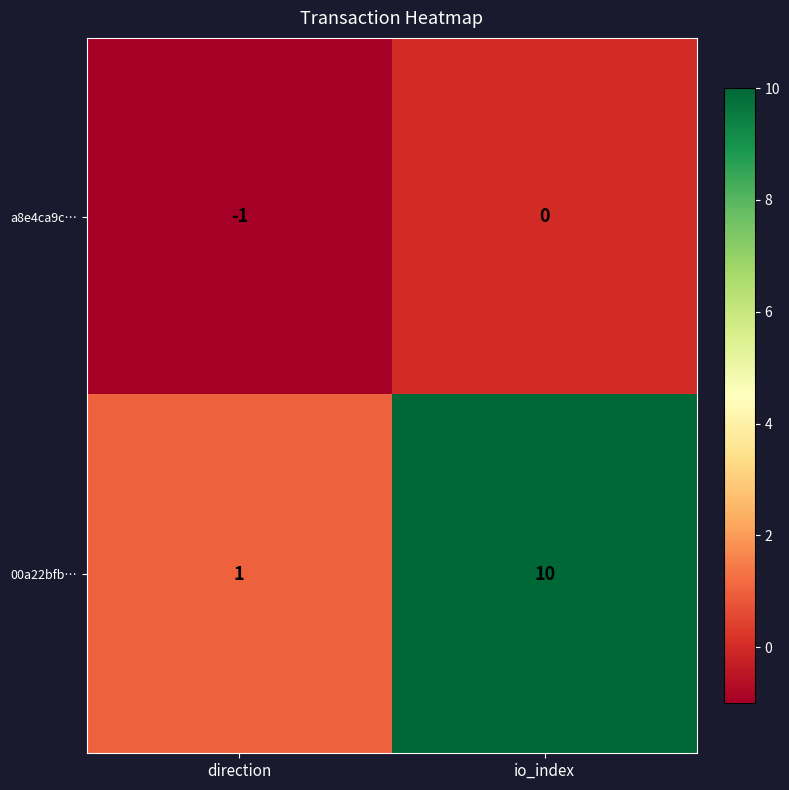

The a8e4ca9c… series shows -1 at io_index. True or false?

False